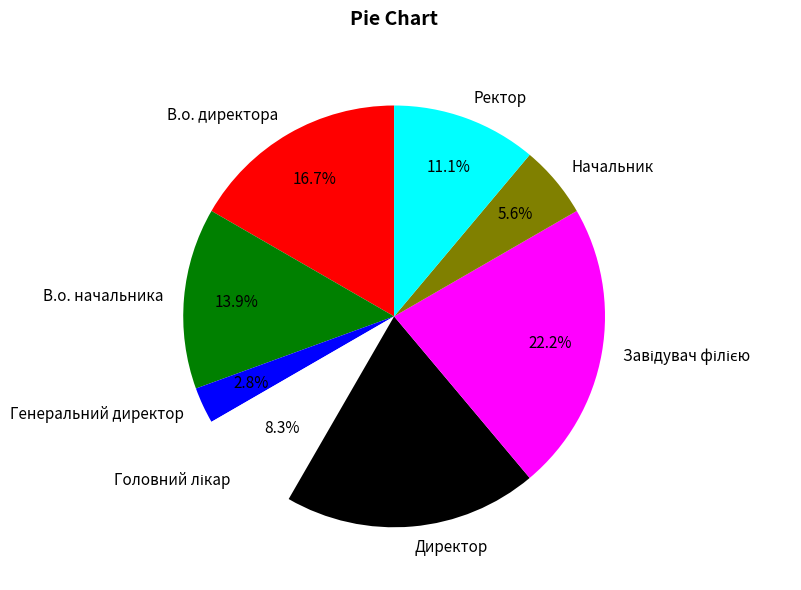

To the nearest percent, what is the combined percentage of Начальник and В.о. директора?

22%